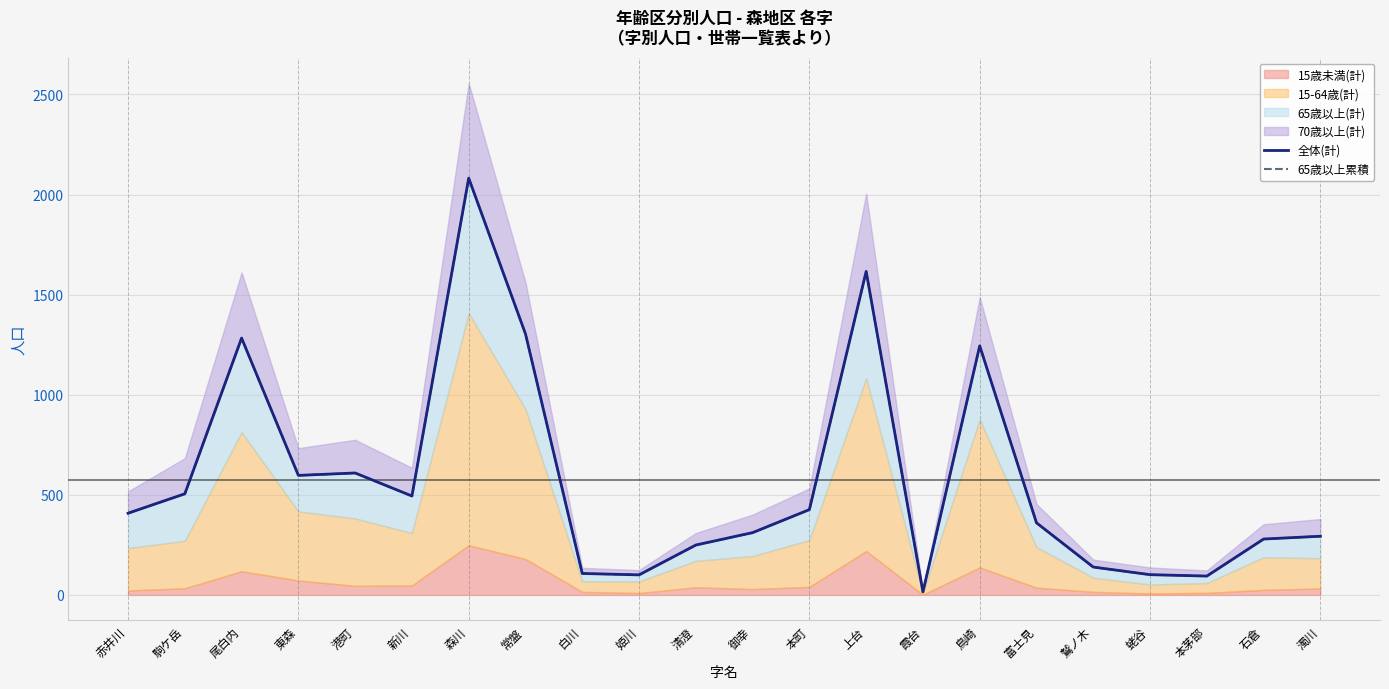

What position from the left is 富士見?

17